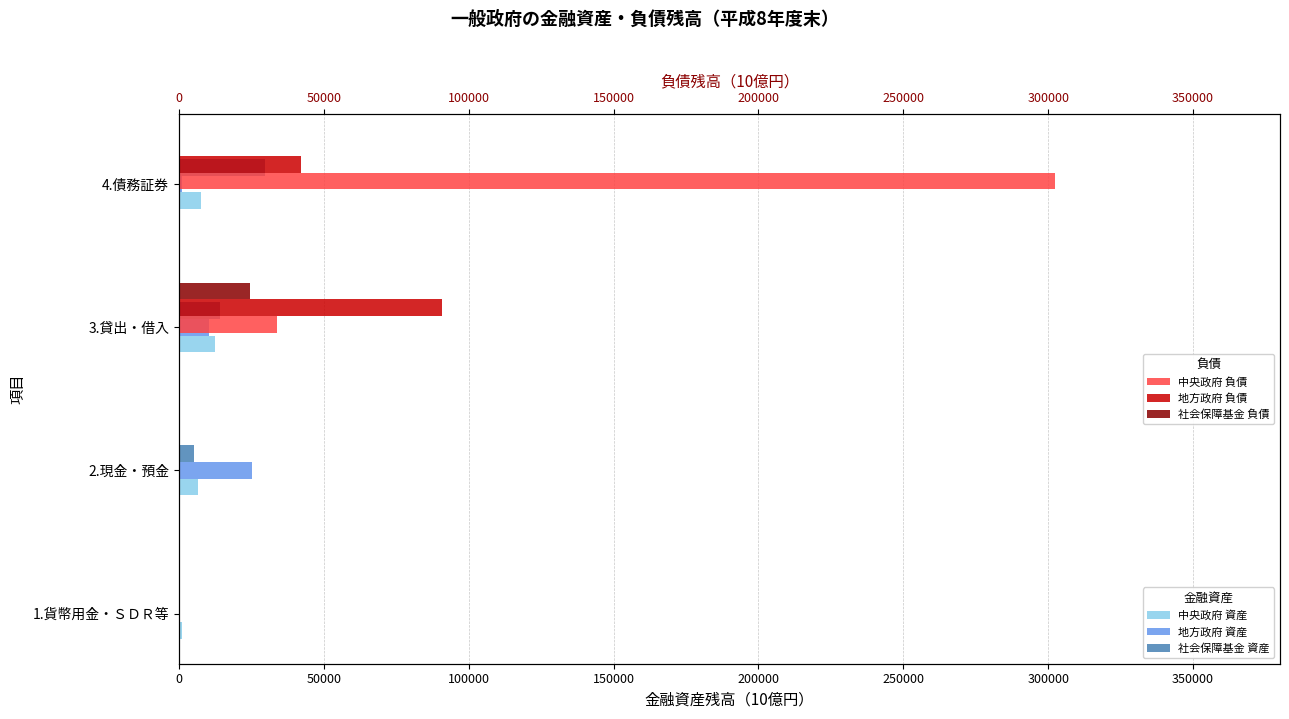

Which series has the largest total across all categories?

中央政府 負債